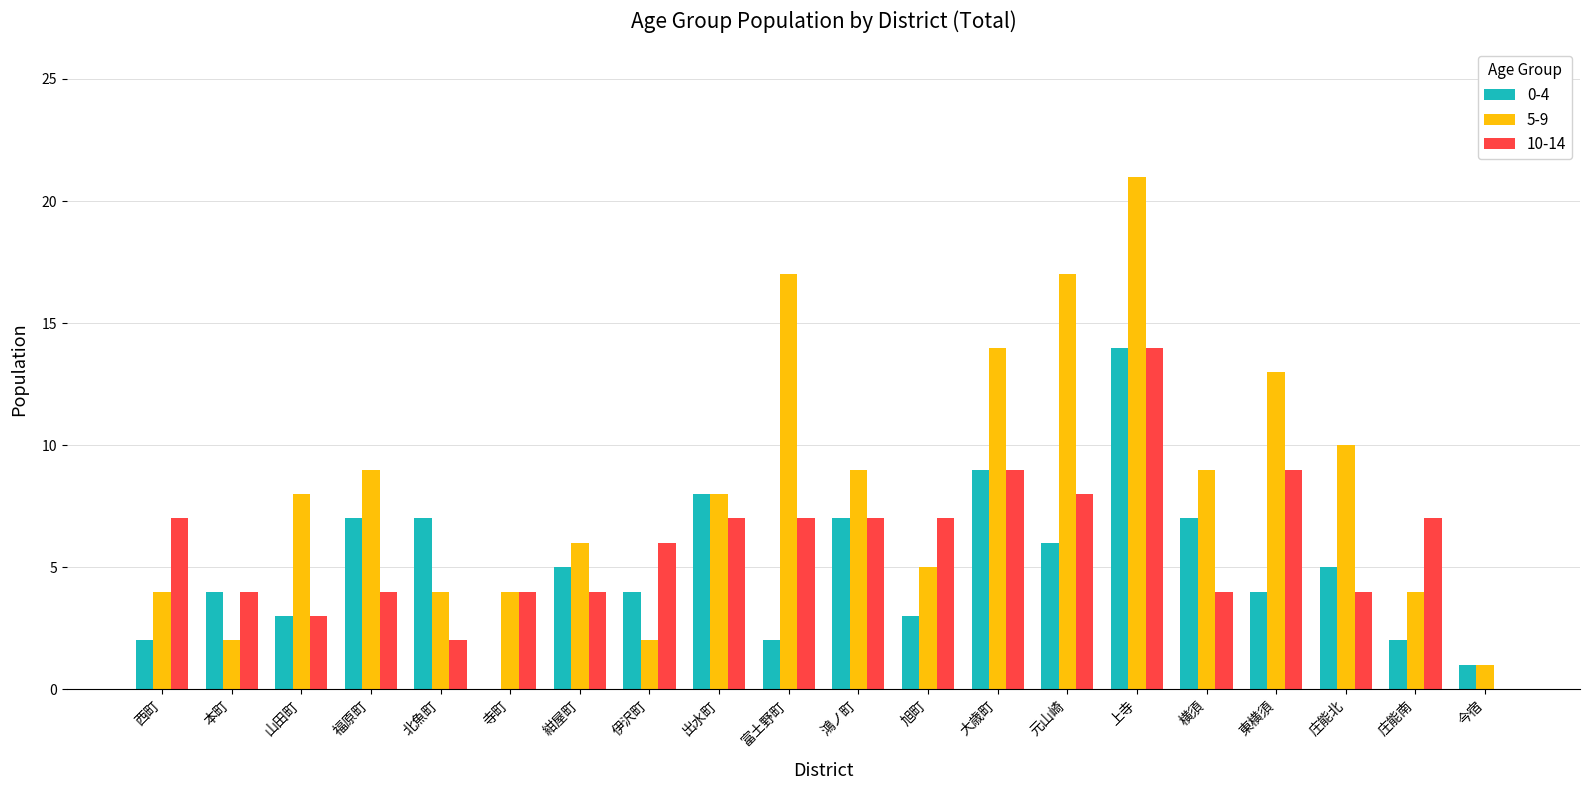

Is the value of 5-9 at 西町 greater than the value of 0-4 at 福原町?

No